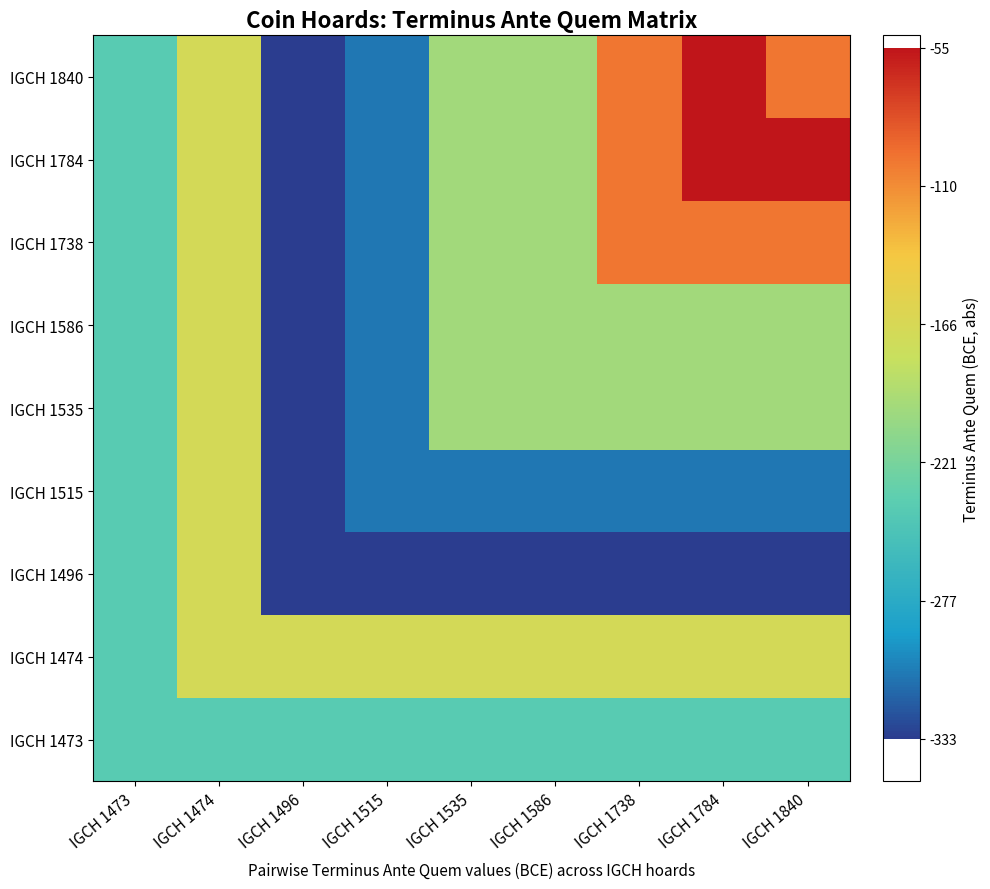

What is the minimum value shown in the chart?

67